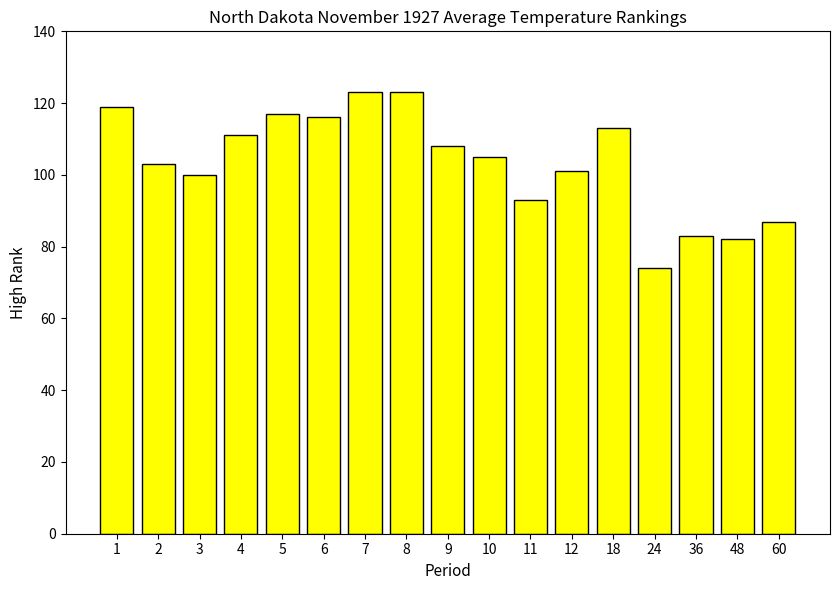

What is the sum of the values at 8 and 48?

205